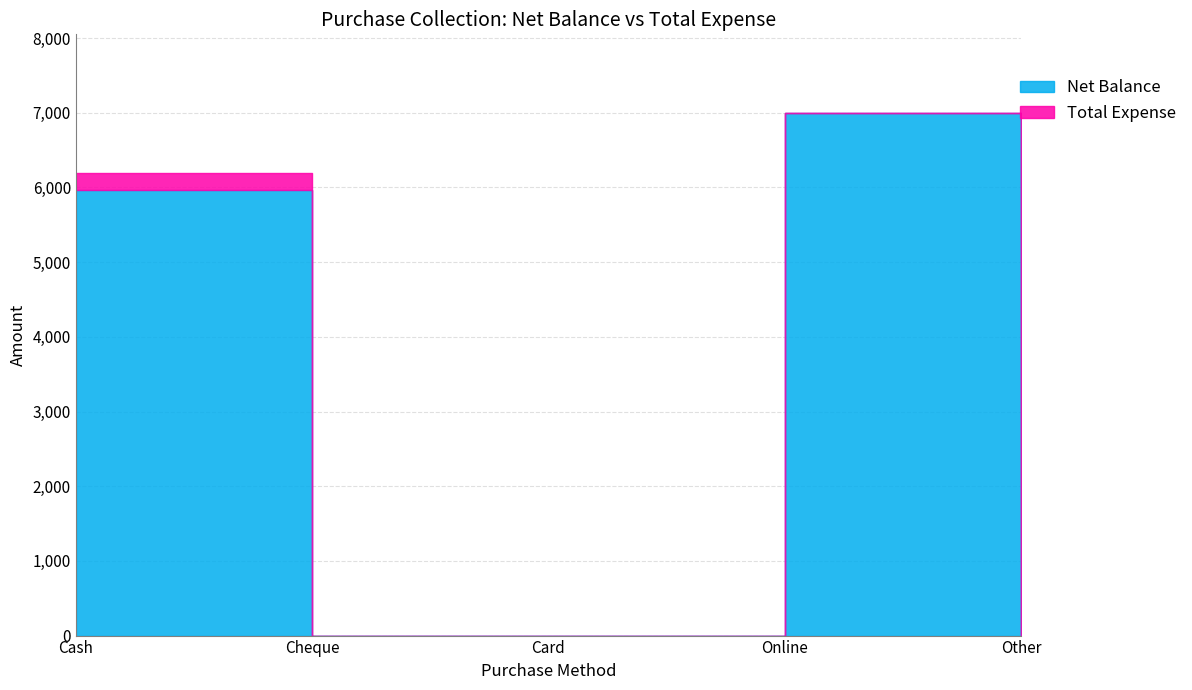

True or false: Net Balance and Total Expense intersect in this chart.

False